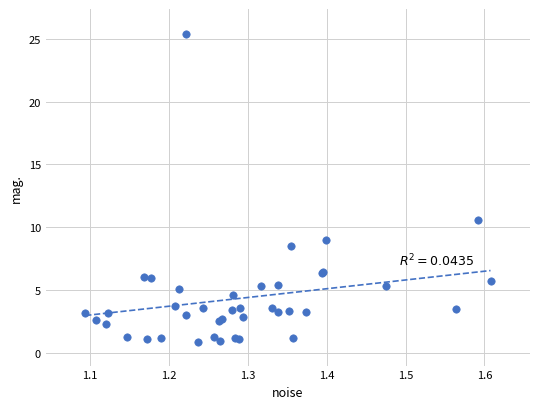

What Y value in the scatter plot is closest to 13?

10.6